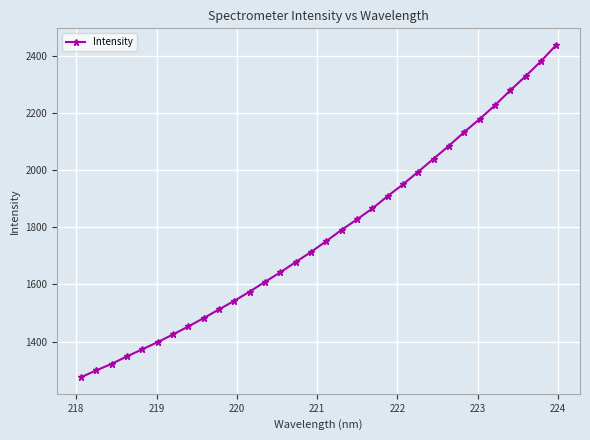

What is the value of the 12th point from the left?

1575.3